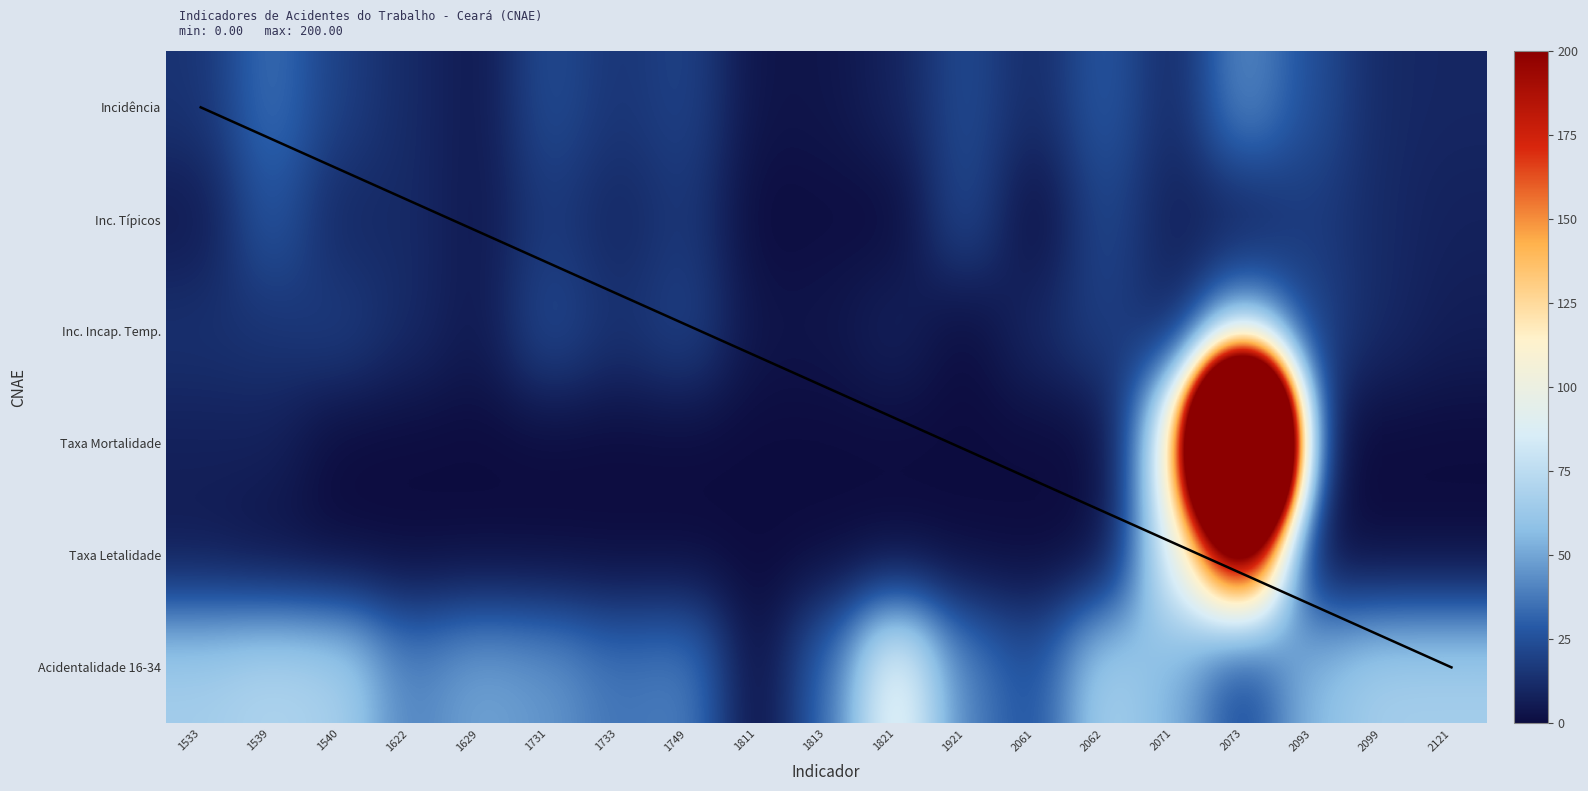

Which series has the widest spread of values?

Taxa Mortalidade